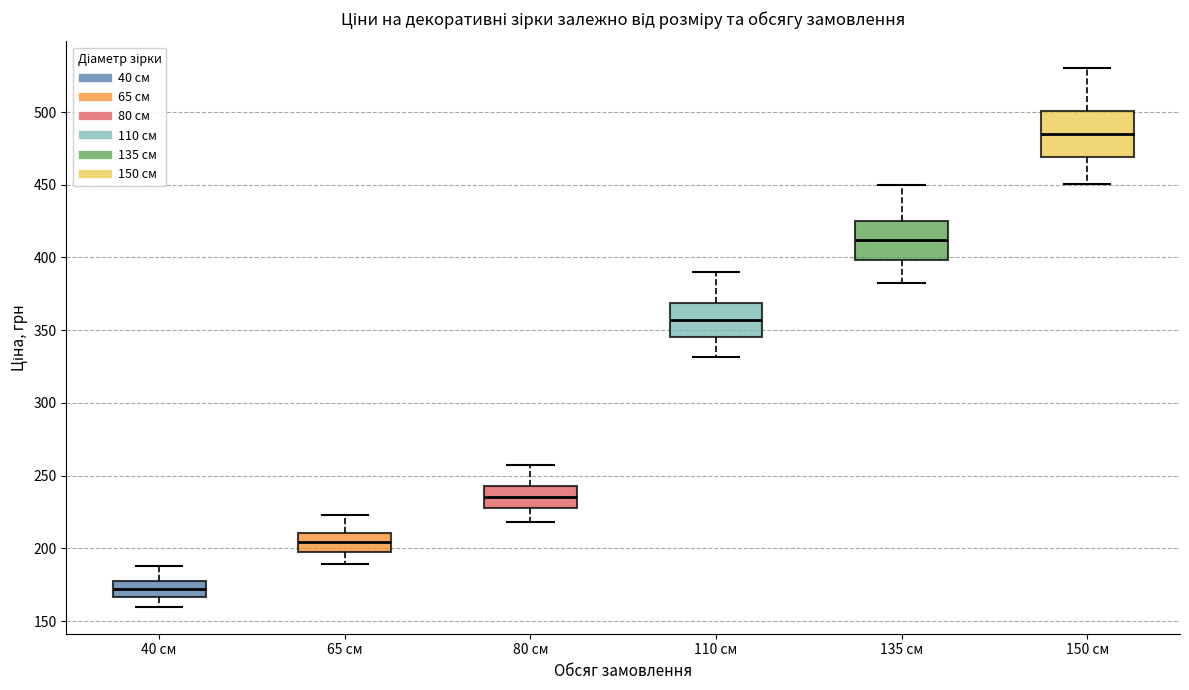

Which box has the highest median line?

150 см